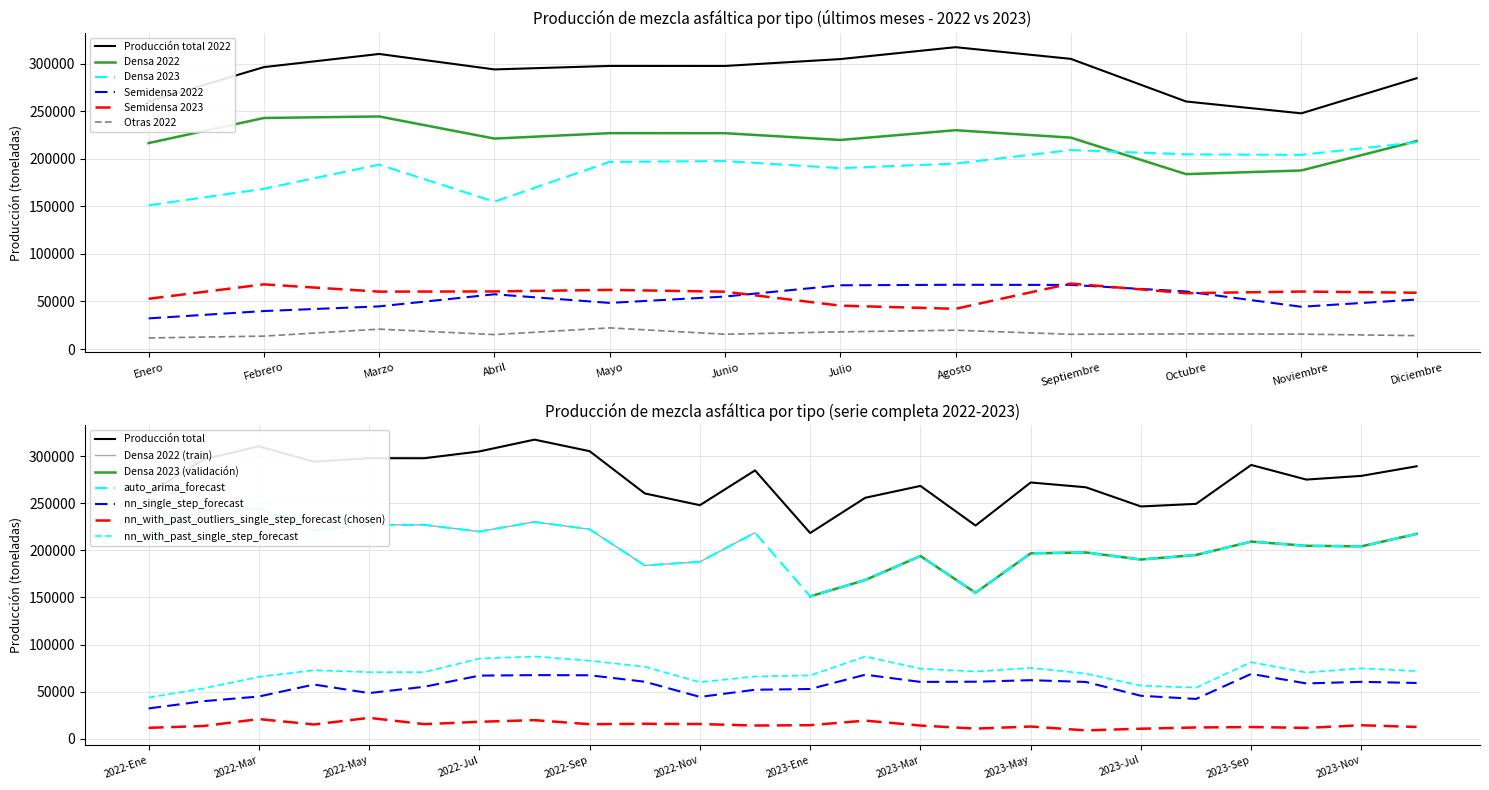

Between Febrero and Noviembre, which series saw the biggest shift?

Densa